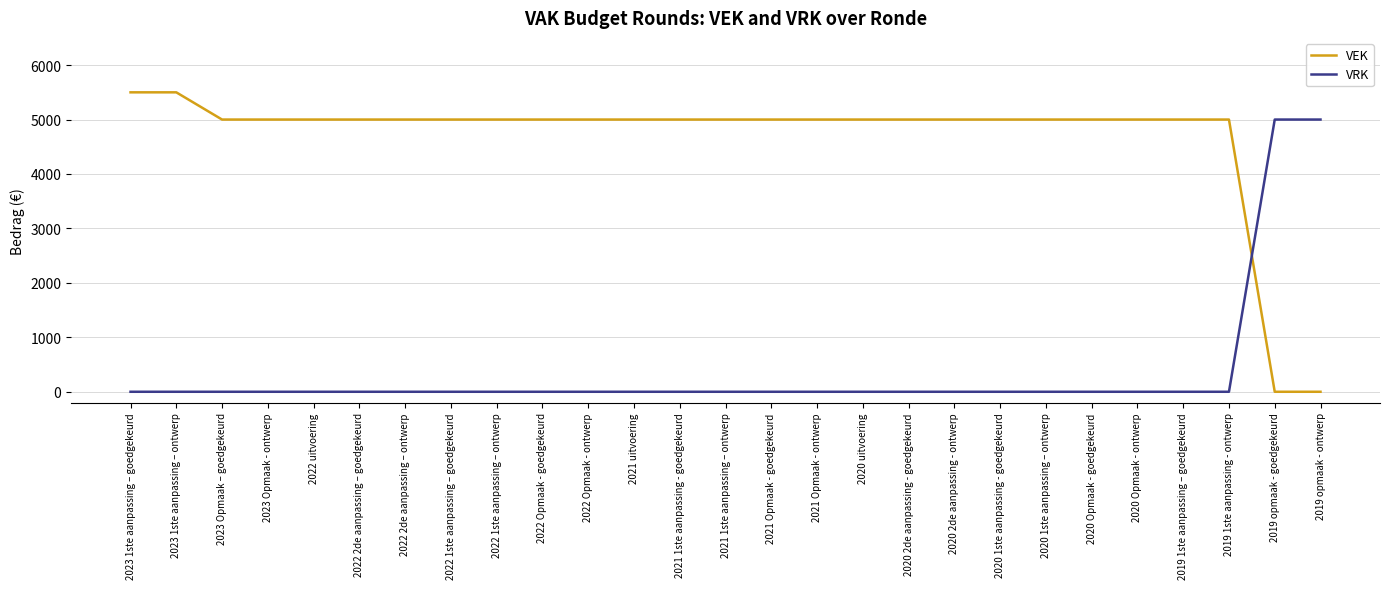

How many intersections are there between VEK and VRK?

1